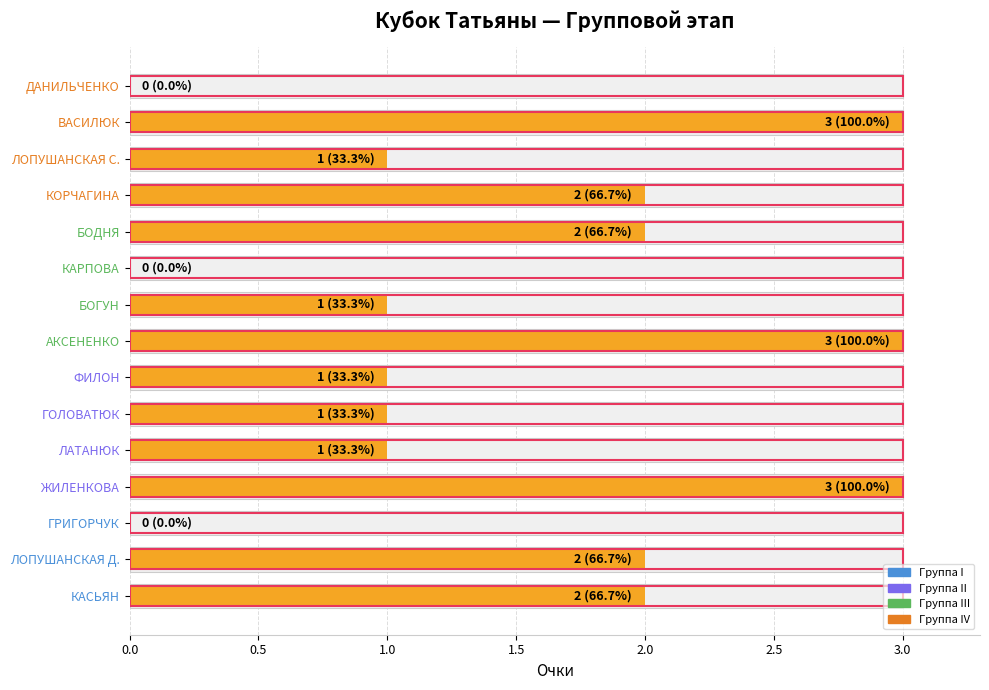

The chart shows a value of 1 at ЛАТАНЮК. True or false?

True